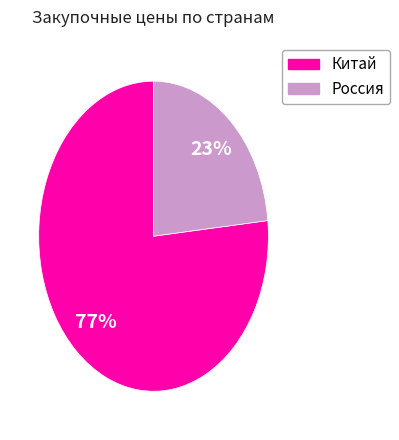

Is there a majority slice in this chart?

Yes